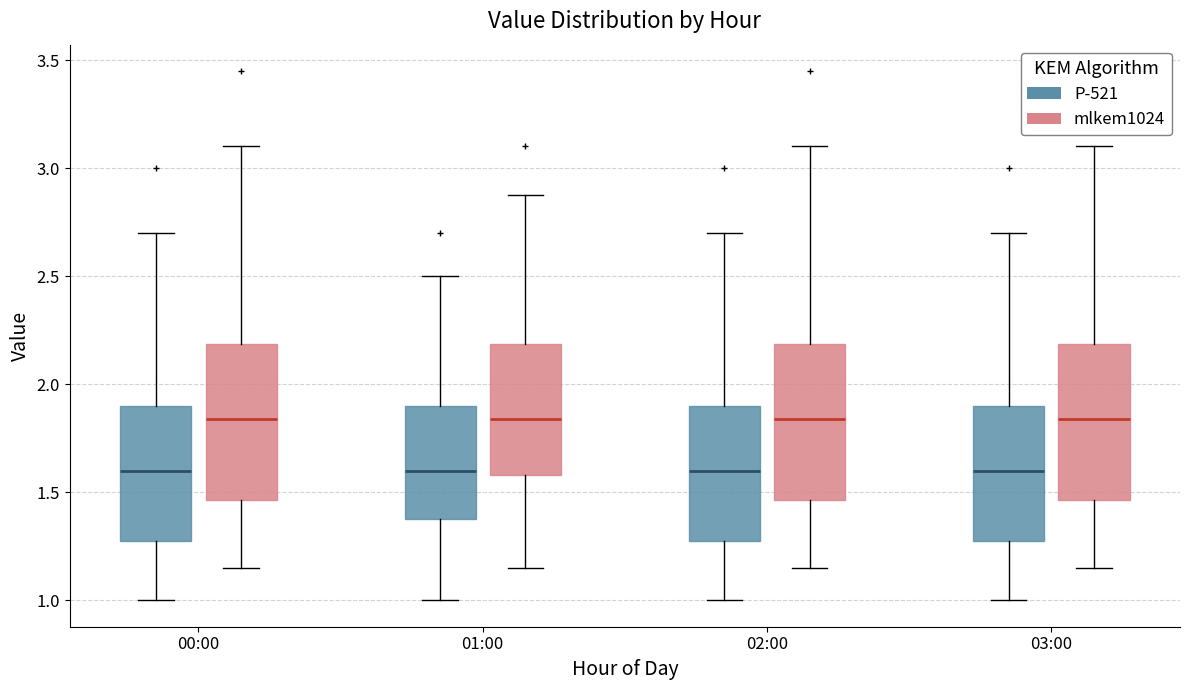

Reading left to right, transcribe this box plot: for each box, give where its median line is, the range the box spans, and where its two whiskers end, as read against the y-axis. The values are not printed on the chart, so give them approximately, as read against the axis.

00:00 (P-521): median 1.60, box 1.30 to 1.90, whiskers 1.00 to 2.70
00:00 (mlkem1024): median 1.85, box 1.45 to 2.20, whiskers 1.15 to 3.10
01:00 (P-521): median 1.60, box 1.40 to 1.90, whiskers 1.00 to 2.50
01:00 (mlkem1024): median 1.85, box 1.60 to 2.20, whiskers 1.15 to 2.90
02:00 (P-521): median 1.60, box 1.30 to 1.90, whiskers 1.00 to 2.70
02:00 (mlkem1024): median 1.85, box 1.45 to 2.20, whiskers 1.15 to 3.10
03:00 (P-521): median 1.60, box 1.30 to 1.90, whiskers 1.00 to 2.70
03:00 (mlkem1024): median 1.85, box 1.45 to 2.20, whiskers 1.15 to 3.10